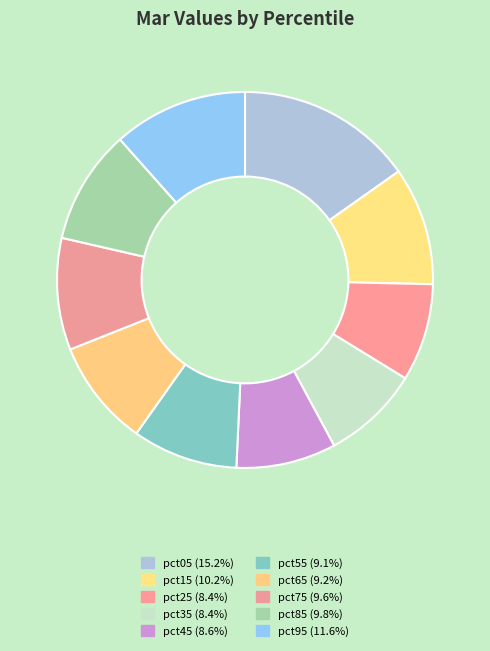

What is the smallest slice in the pie chart?

pct35